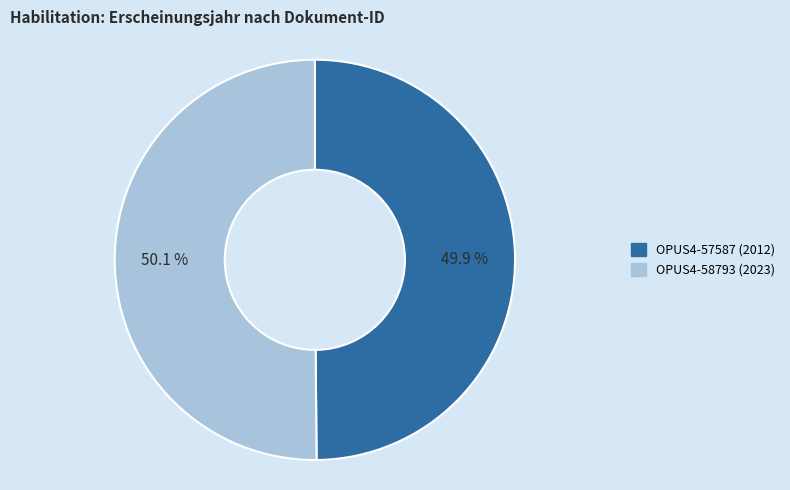

What is the ratio of the value at OPUS4-58793 to the value at OPUS4-57587?

1.0